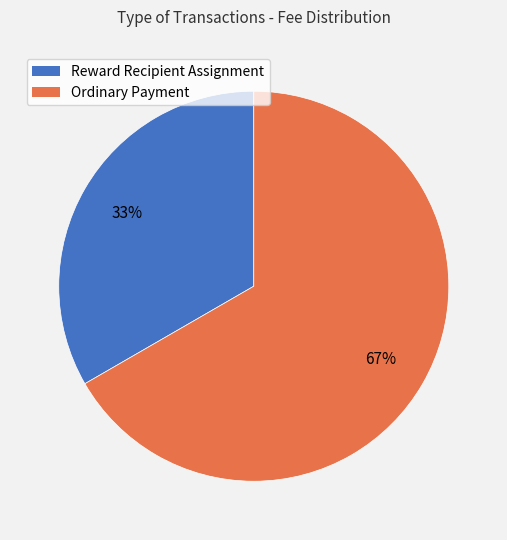

What is the majority slice?

Ordinary Payment